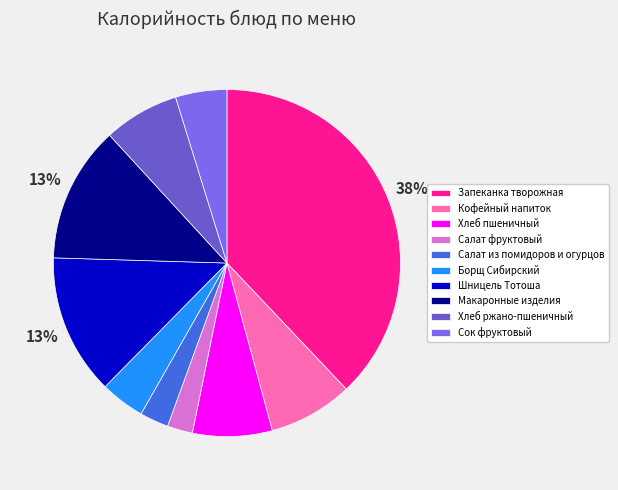

How many segments does this pie chart have?

10